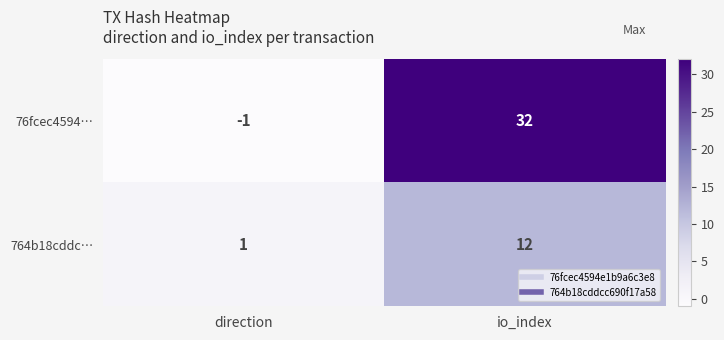

What is the sum of the 76fcec4594… values at io_index and direction?

31